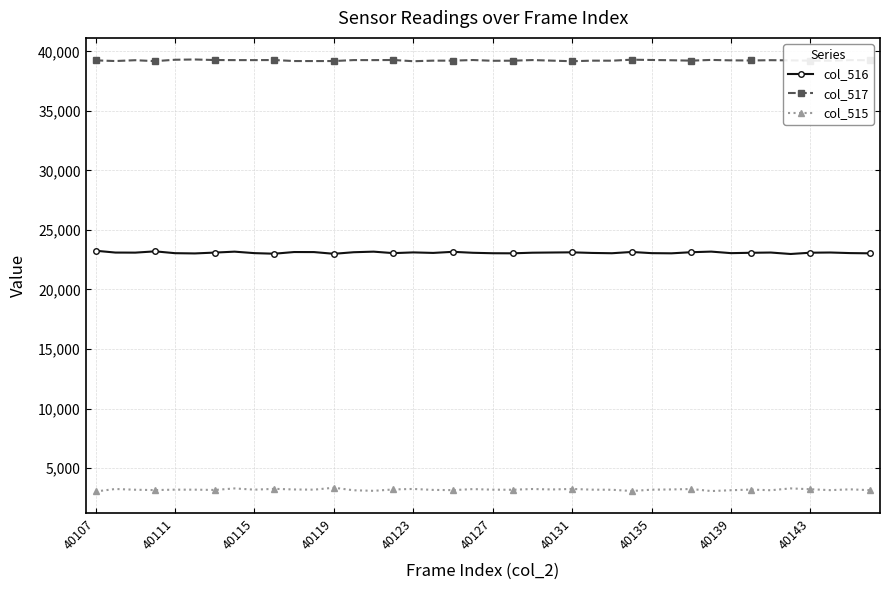

What is the sum of all col_515 values?

127707